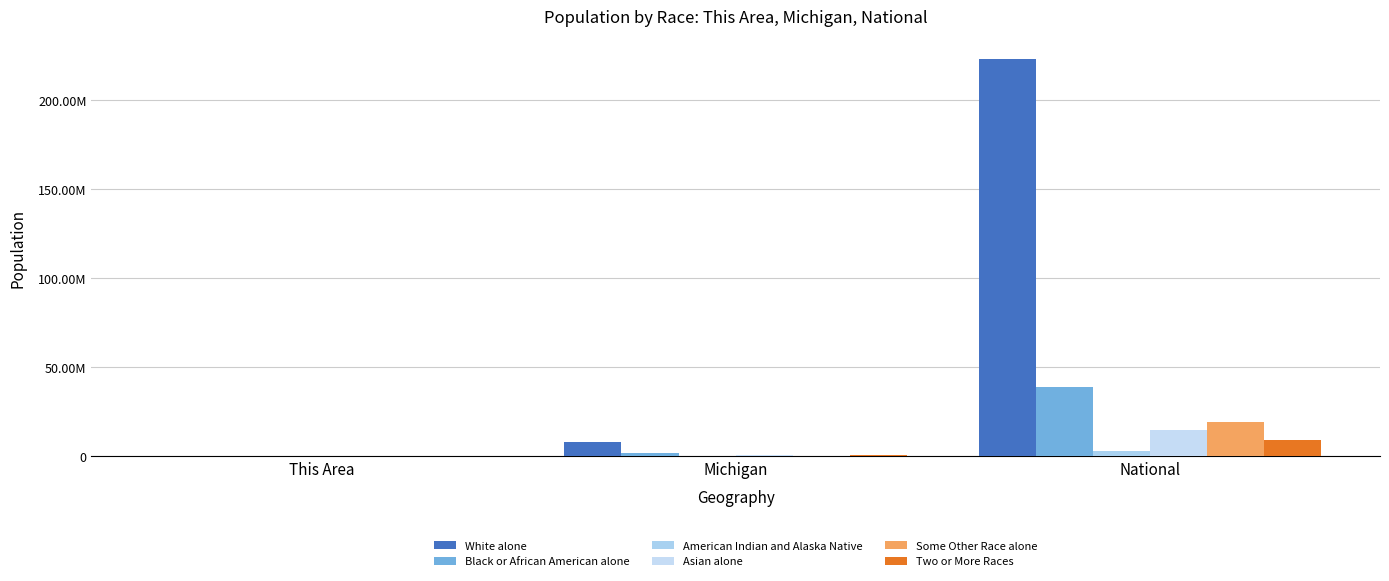

Which series has the largest total across all categories?

White alone